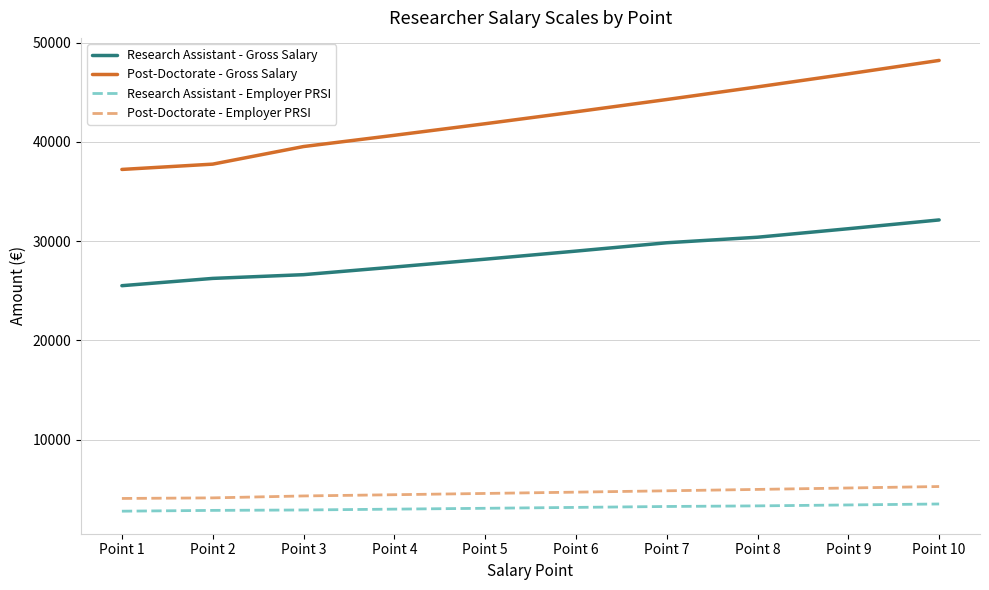

Is this an area chart (filled region under the line)?

No